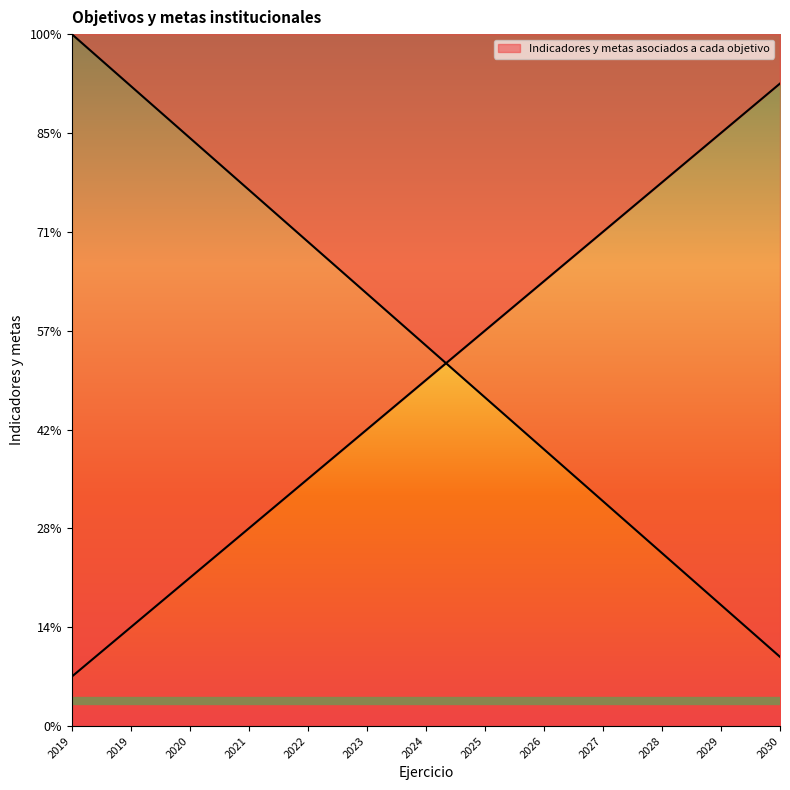

What is the average value?

7